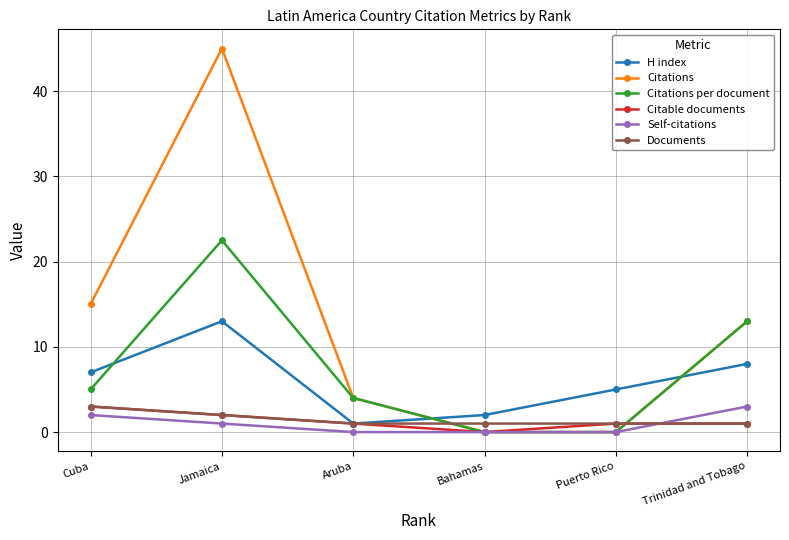

What is the approximate value of Citable documents at Aruba?

1.0